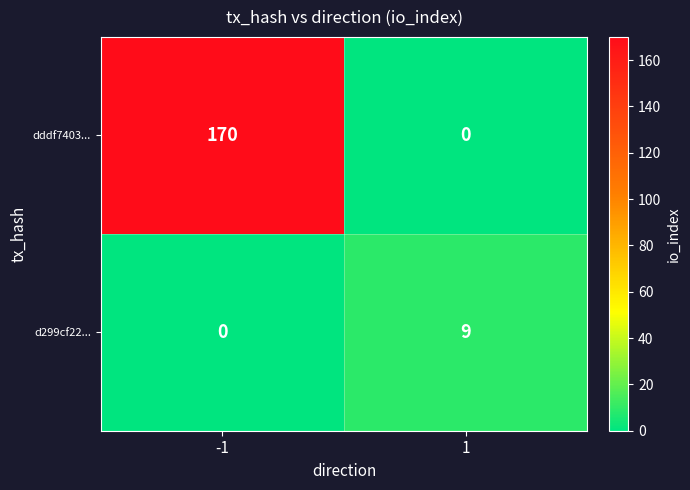

True or false: d299cf22... has a value of 0 at -1.

True